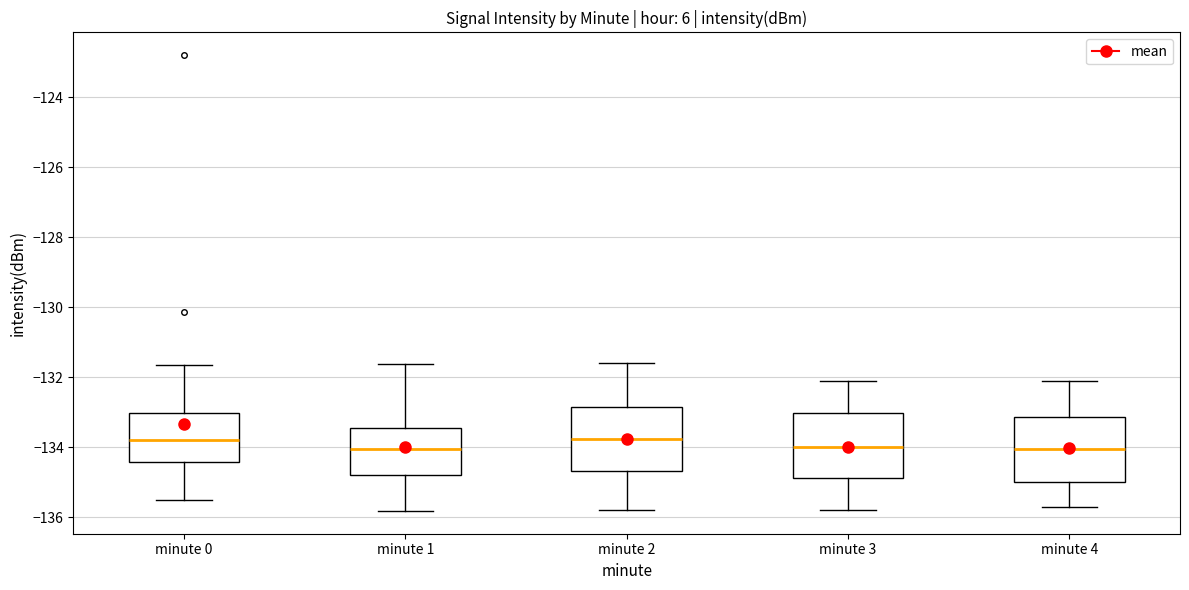

Reading left to right, transcribe this box plot: for each box, give where its median line is, the range the box spans, and where its two whiskers end, as read against the y-axis. The values are not printed on the chart, so give them approximately, as read against the axis.

minute 0: median -133.8, box -134.4 to -133.0, whiskers -135.4 to -131.6
minute 1: median -134.0, box -134.8 to -133.4, whiskers -135.8 to -131.6
minute 2: median -133.8, box -134.6 to -132.8, whiskers -135.8 to -131.6
minute 3: median -134.0, box -134.8 to -133.0, whiskers -135.8 to -132.0
minute 4: median -134.0, box -135.0 to -133.2, whiskers -135.6 to -132.0